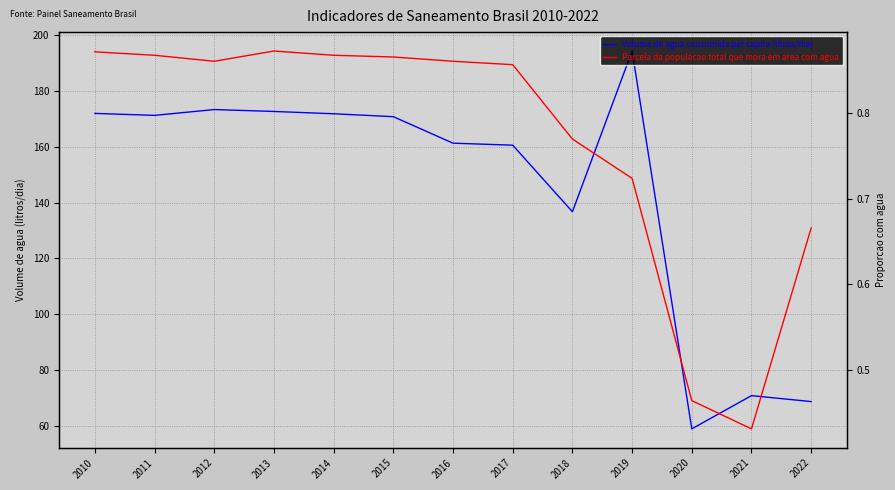

Where is Parcela da populacao total que mora em area com agua nearest to the value 0?

2021